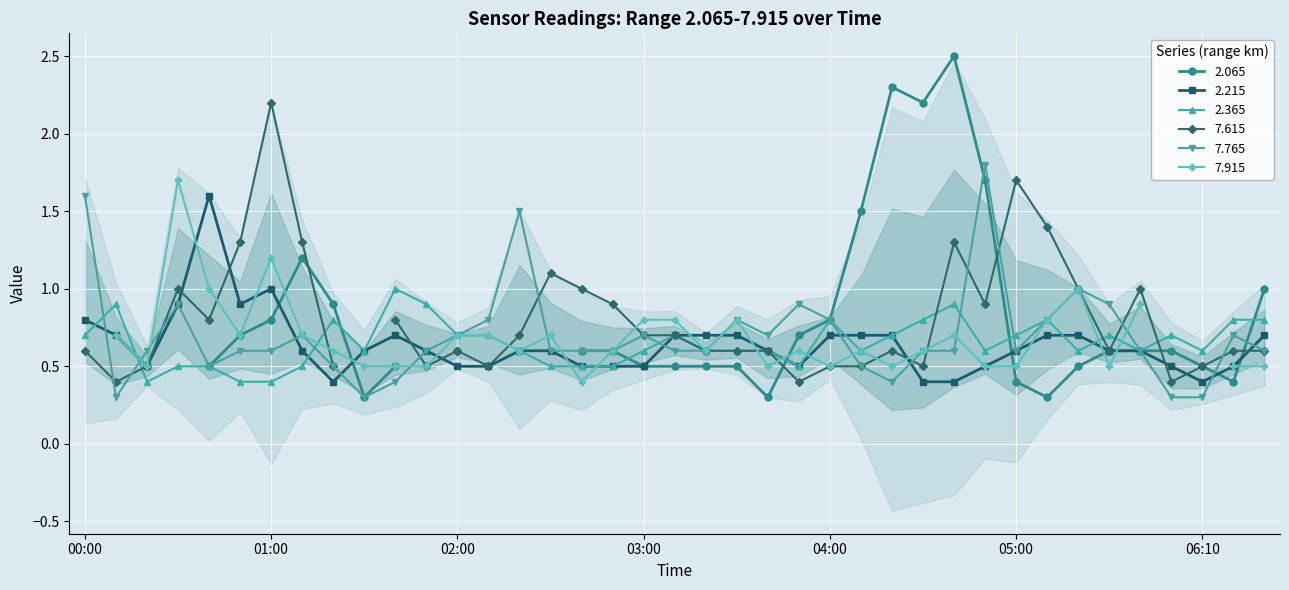

At which label is 2.365 closest to 0?

2015/10/19 00:20